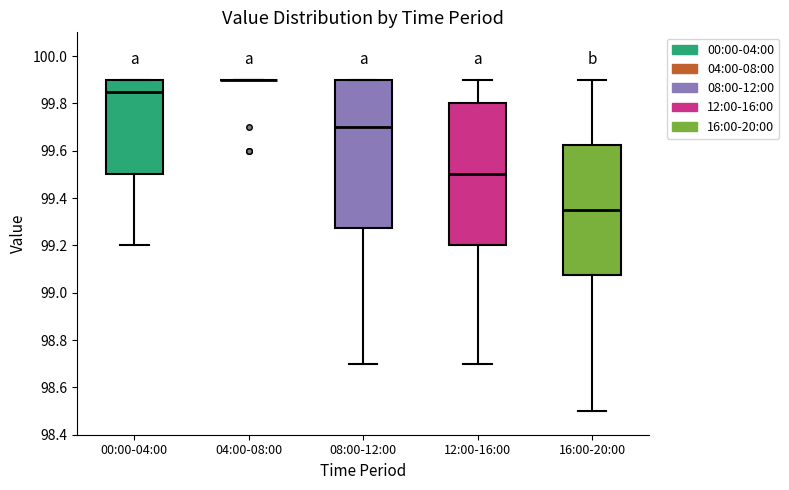

Comparing the boxes themselves (not the whiskers), which one is the tallest?

08:00-12:00